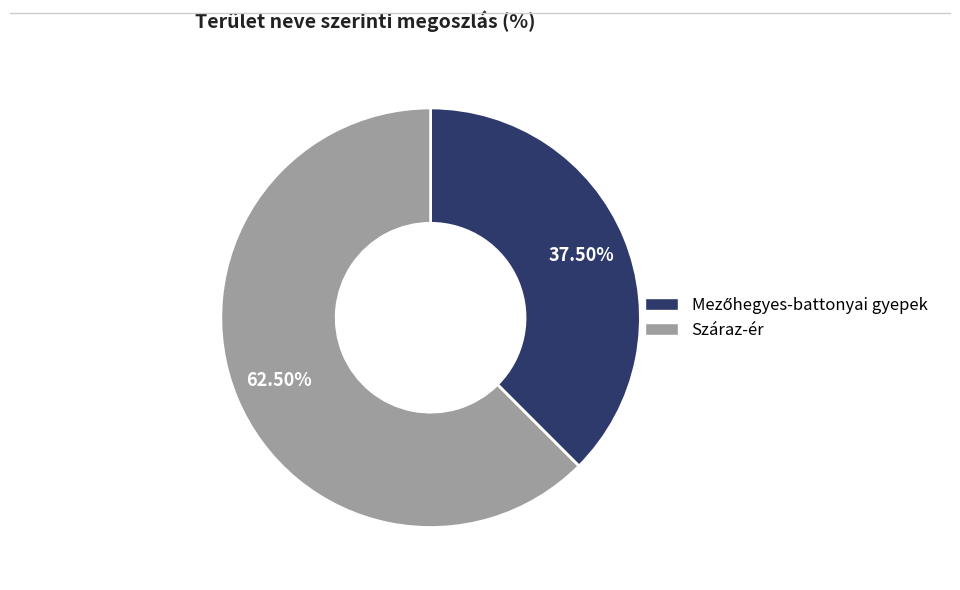

How many slices are in this pie chart?

2